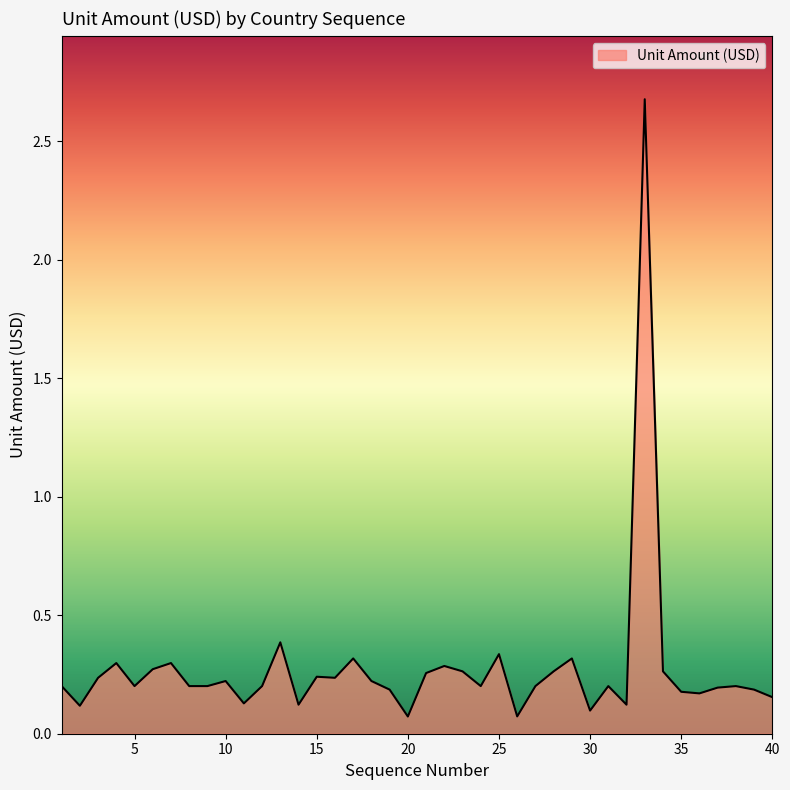

What is the greatest value displayed?

2.7